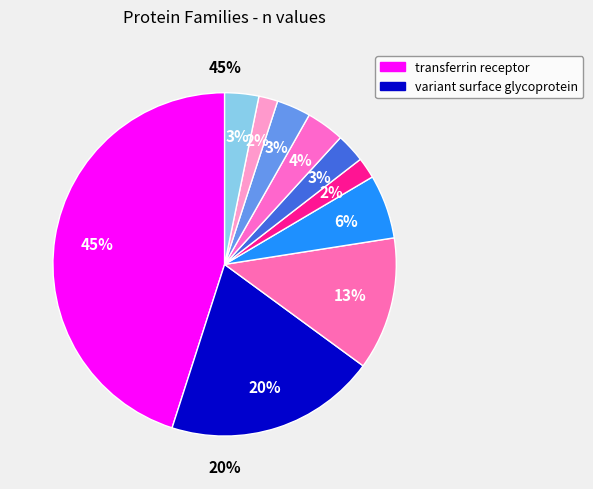

Rank the categories by value from lowest to highest.

hypothetical (0017190), hypothetical (0001600), hypothetical (0001730), hypothetical (0004790), hypothetical (0000190), hypothetical (0002090), VSG-like (0007160), VSG-like (0016660), variant surface glycoprotein, transferrin receptor